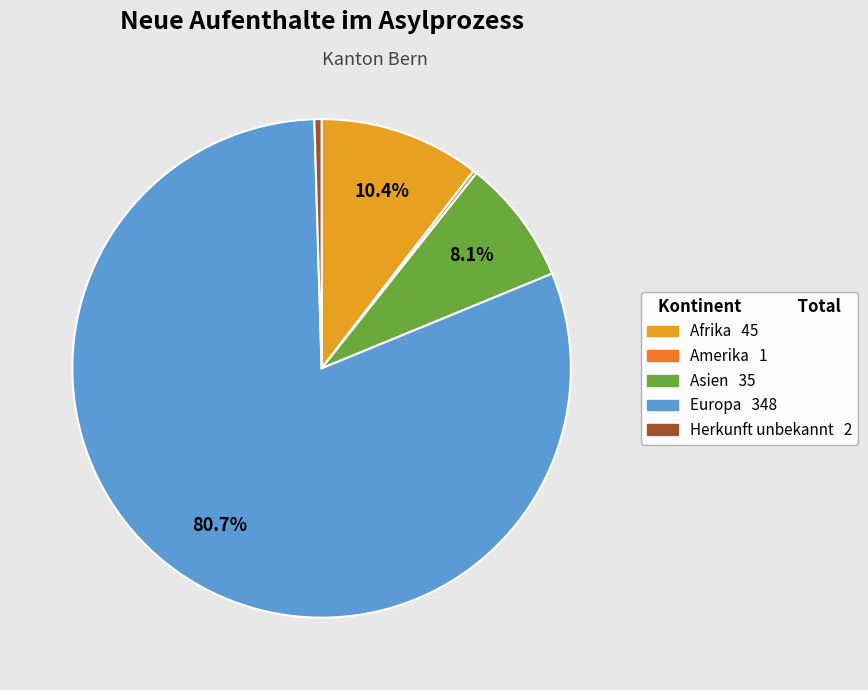

To the nearest percent, what percentage of the pie is Afrika?

10%